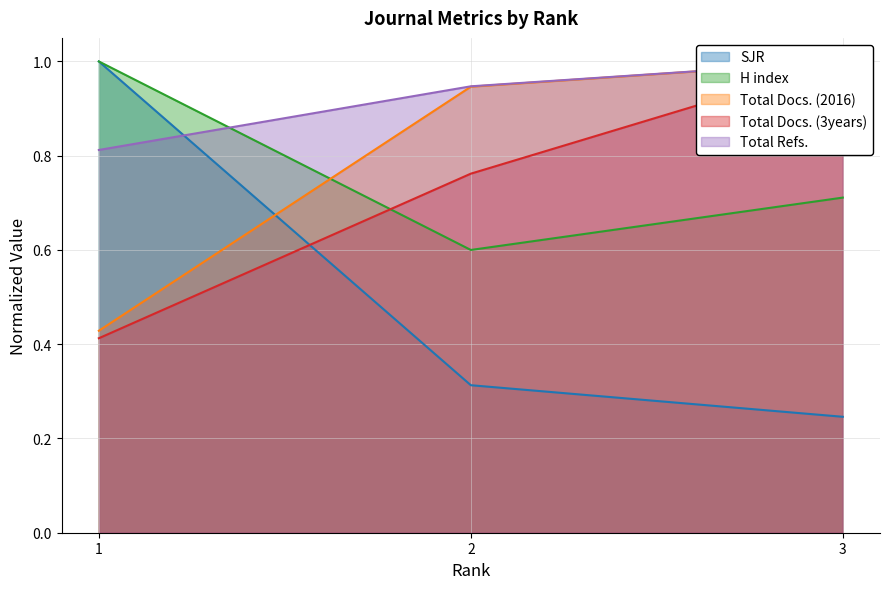

What is the difference between the maximum and minimum values in the Total Docs. (3years) series?

0.6